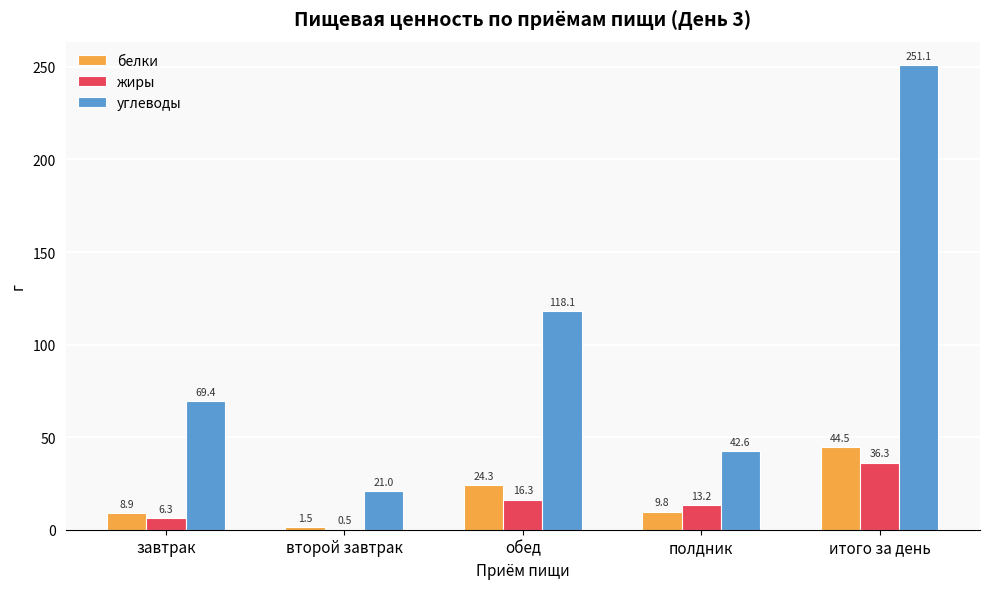

Between обед and итого за день, which series saw the biggest shift?

углеводы